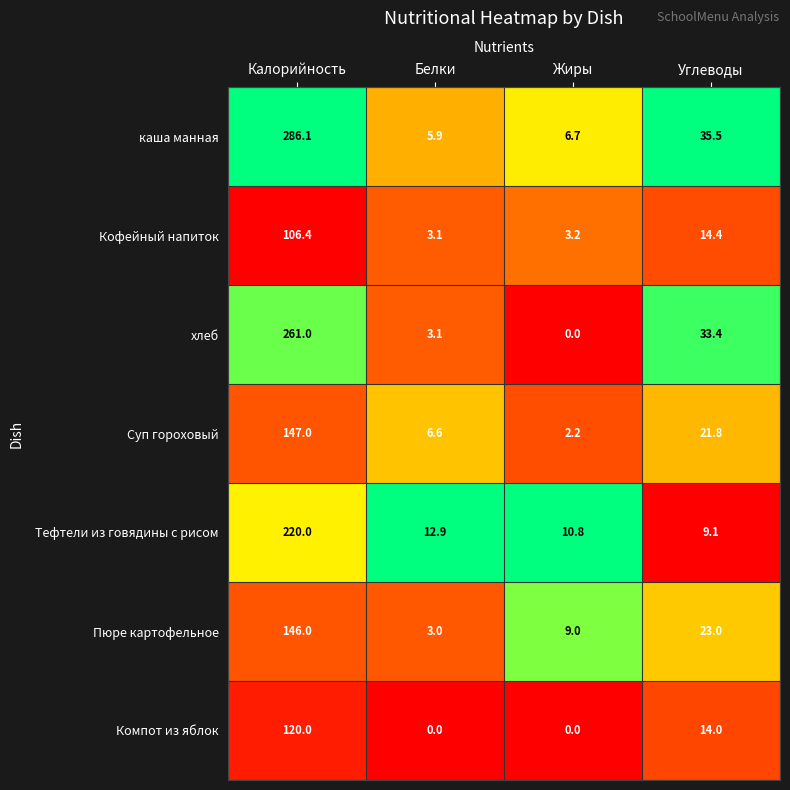

Reading left to right, what are all the values shown in this chart?

каша манная: Калорийность=286.1	Белки=5.9	Жиры=6.7	Углеводы=35.5
Кофейный напиток: Калорийность=106.4	Белки=3.1	Жиры=3.2	Углеводы=14.4
хлеб: Калорийность=261.0	Белки=3.1	Жиры=0.0	Углеводы=33.4
Суп гороховый: Калорийность=147.0	Белки=6.6	Жиры=2.2	Углеводы=21.8
Тефтели из говядины с рисом: Калорийность=220.0	Белки=12.9	Жиры=10.8	Углеводы=9.1
Пюре картофельное: Калорийность=146.0	Белки=3.0	Жиры=9.0	Углеводы=23.0
Компот из яблок: Калорийность=120.0	Белки=0.0	Жиры=0.0	Углеводы=14.0